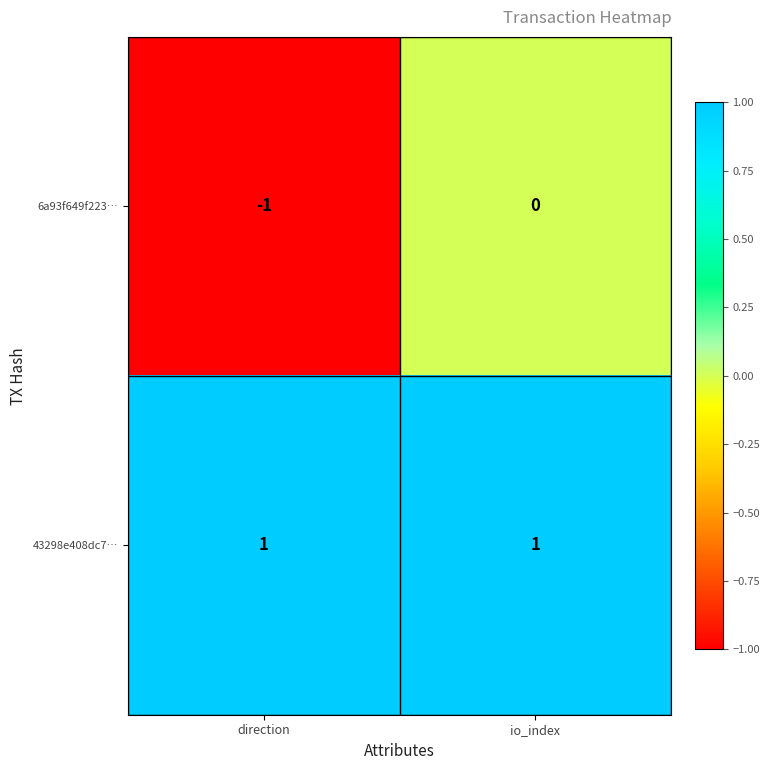

The 43298e408dc7… series shows 1 at direction. True or false?

True